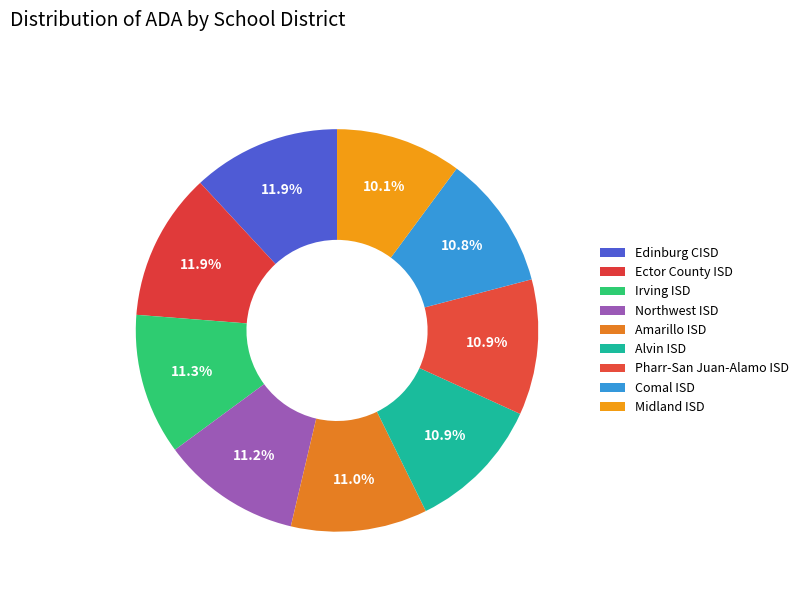

Count the number of slices in the pie.

9